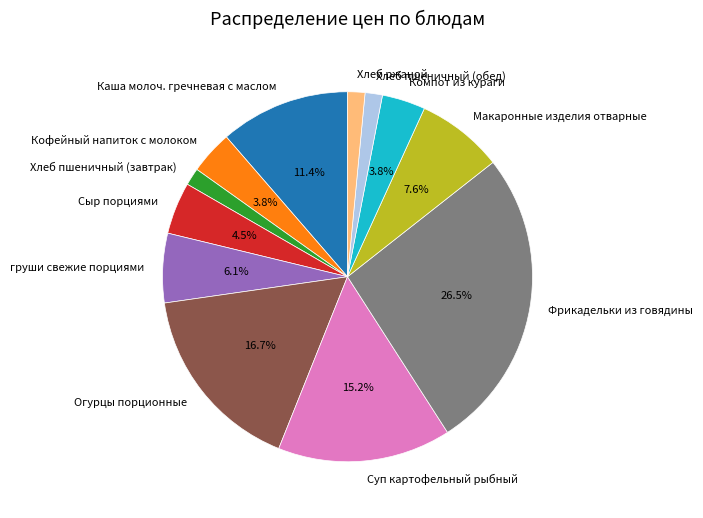

Do Огурцы порционные and Компот из кураги together represent more than half of the pie?

No